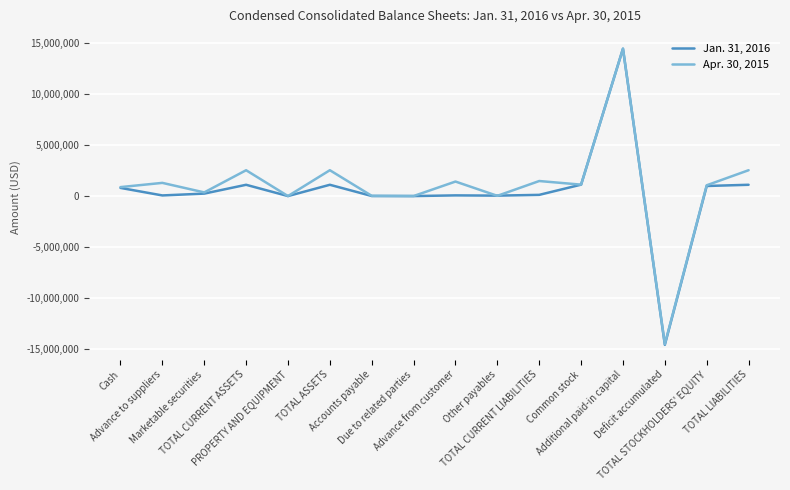

Which series has the widest spread of values?

Jan. 31, 2016